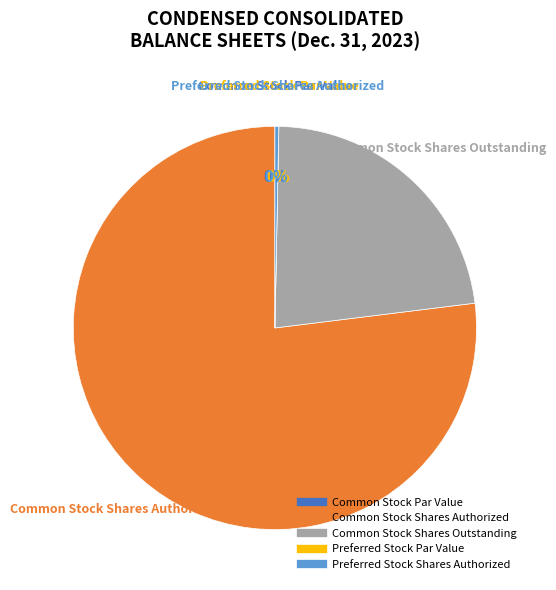

What percentage is NOT represented by Preferred Stock Par Value?

100.0%